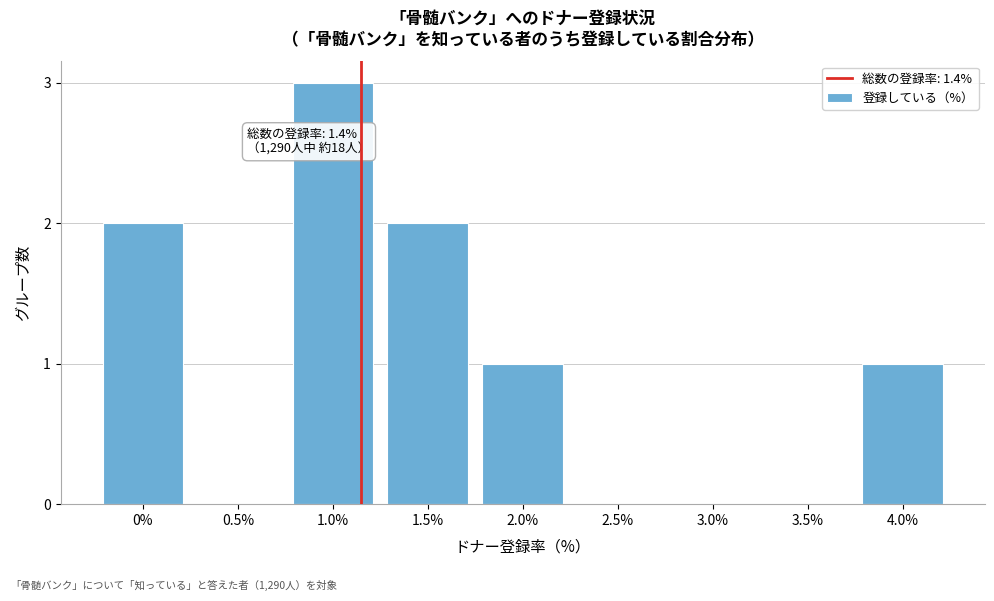

Reading right to left, list all the values displayed in this chart.

4.0%=1	3.5%=0	3.0%=0	2.5%=0	2.0%=1	1.5%=2	1.0%=3	0.5%=0	0%=2